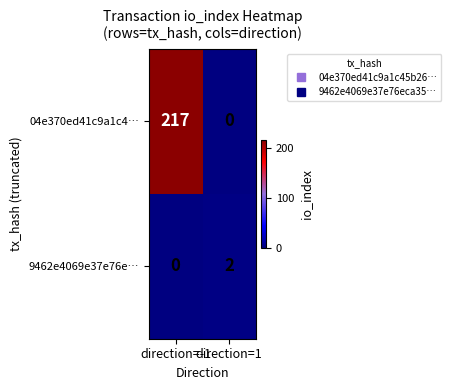

List the labels in order of 9462e4069e37e76e… value, largest first.

direction=1, direction=-1